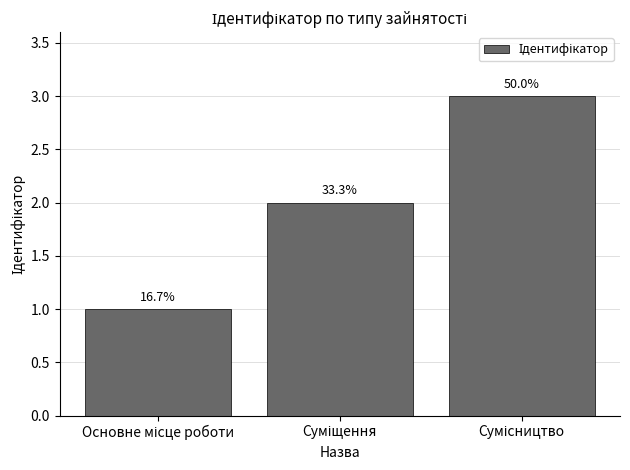

What value does the data have at Основне місце роботи?

1